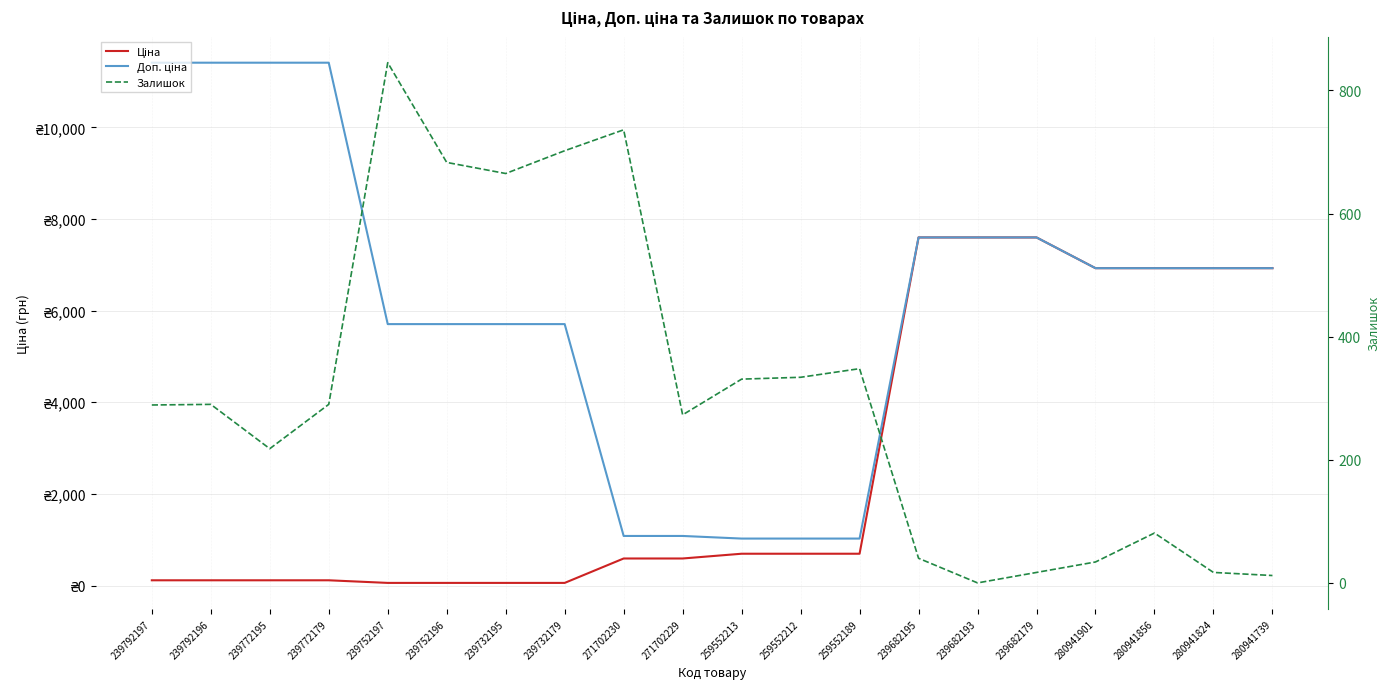

At which category is the sum across all series the highest?

239682195